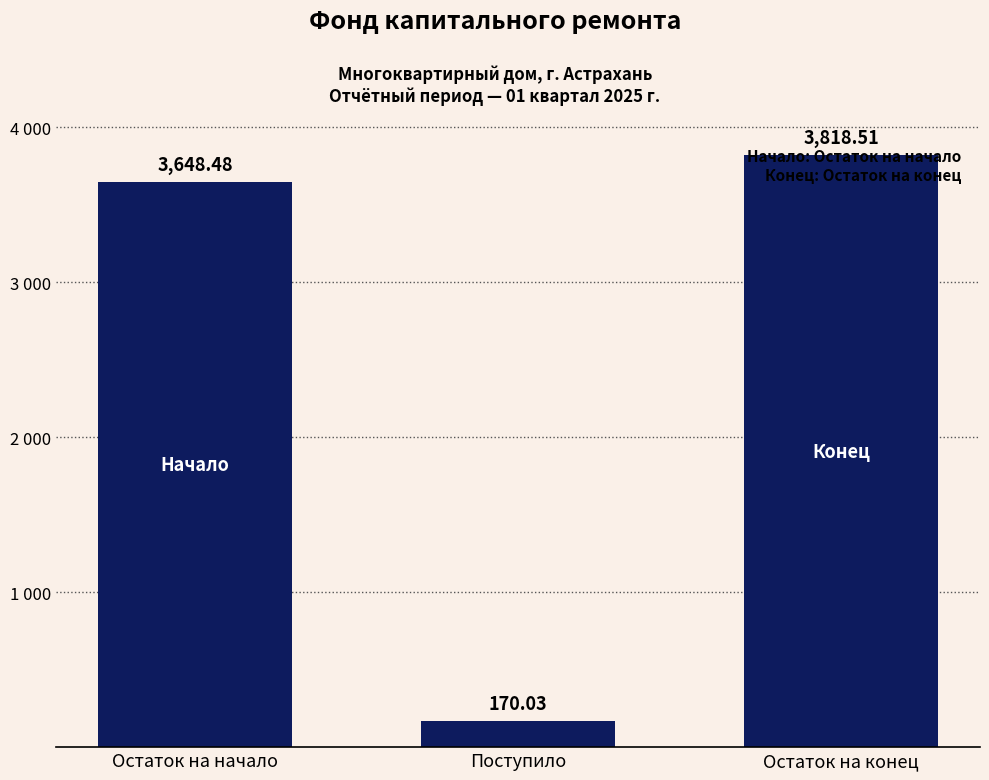

Reading left to right, list all the values displayed in this chart.

3648.5	170.0	3818.5